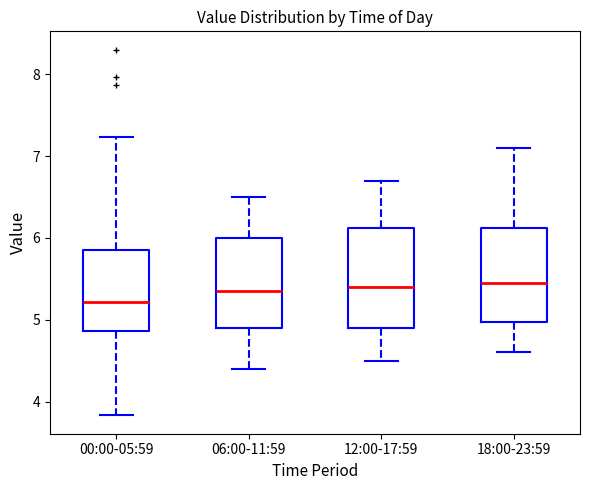

Where is the upper edge of the box for 00:00-05:59 on the y-axis? The values are not printed on the chart, so give them approximately, as read against the axis.

5.8